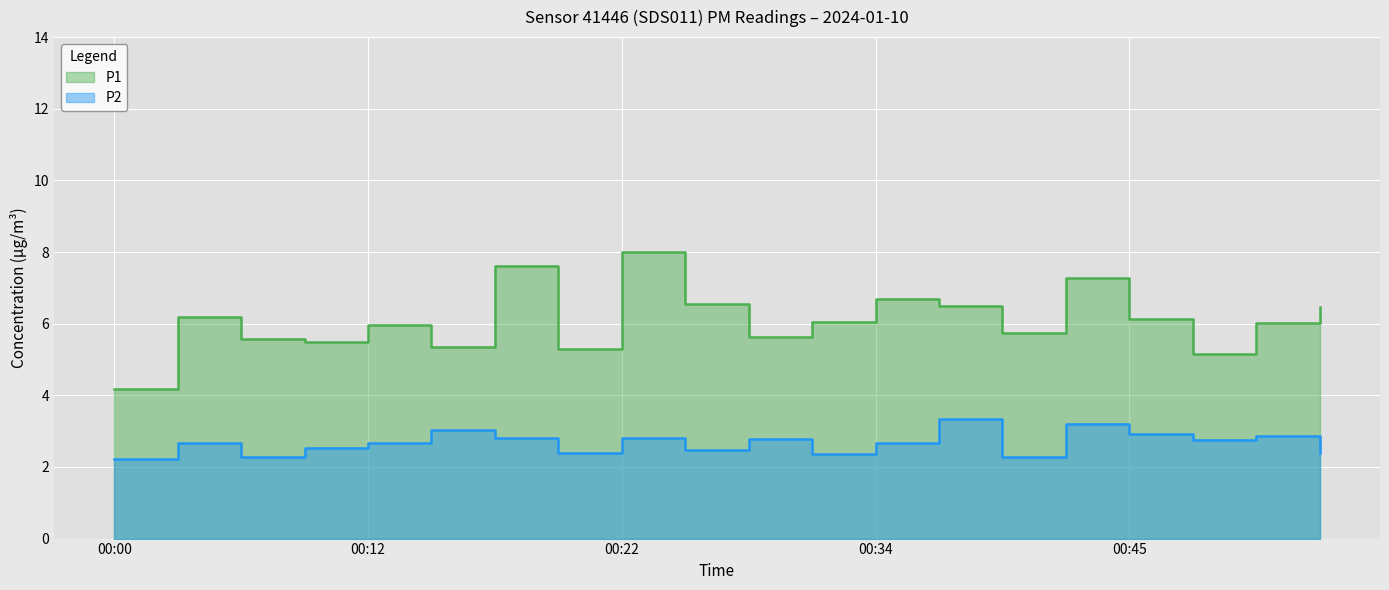

The value of P2 at 00:42 is 3.2. True or false?

True